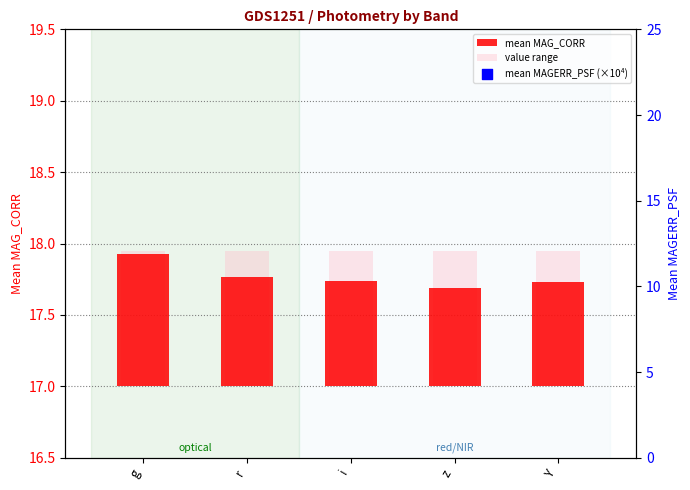

What are all the series names shown in the legend?

mean MAG_CORR, value range, mean MAGERR_PSF (×10⁴)